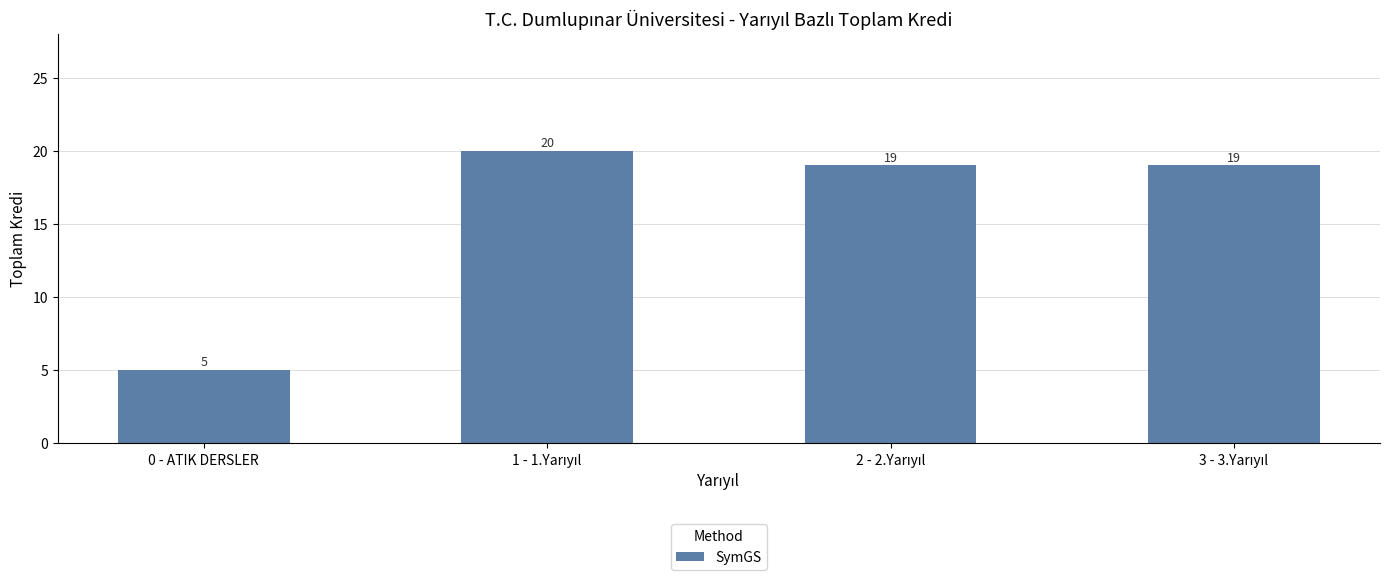

What is the minimum value shown in the chart?

5